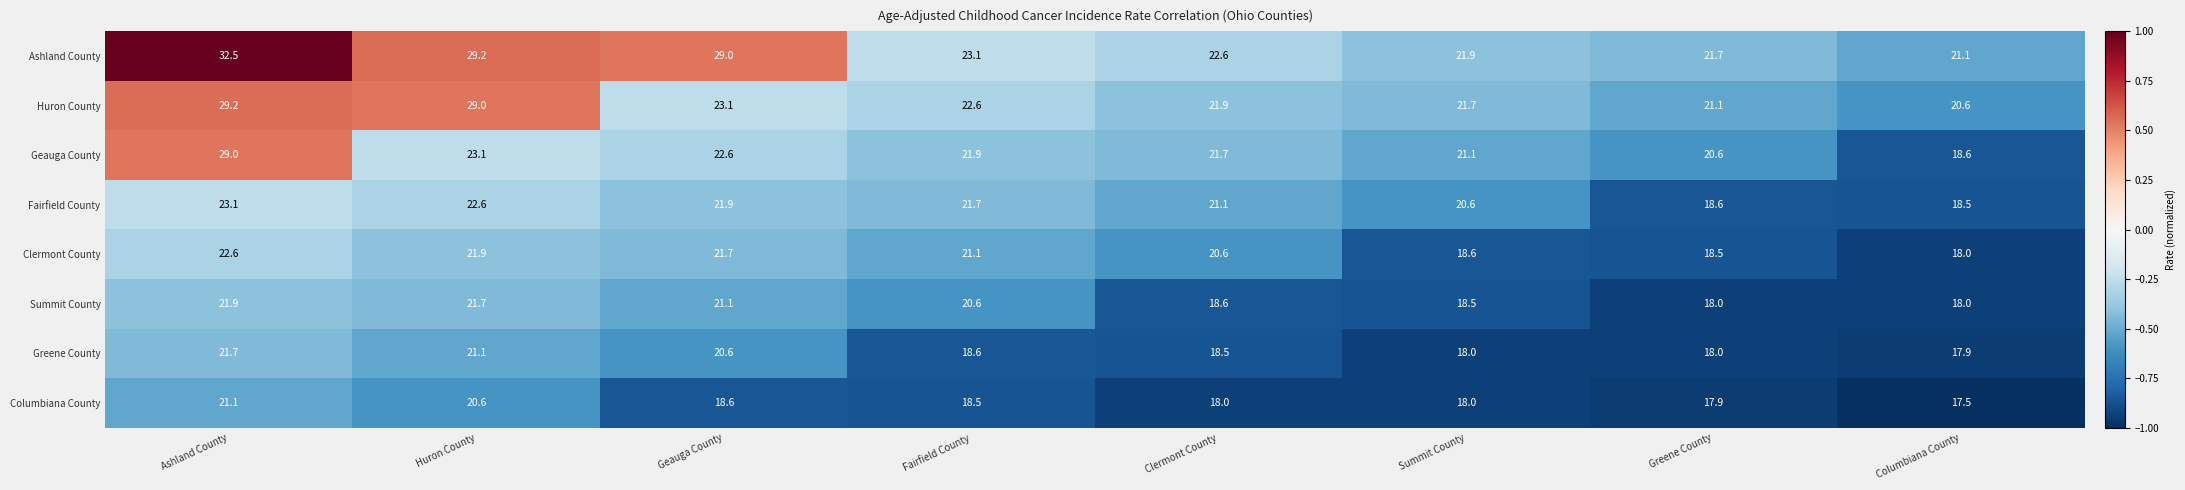

List the series in order of their peak value, lowest first.

Columbiana County, Greene County, Summit County, Clermont County, Fairfield County, Geauga County, Huron County, Ashland County